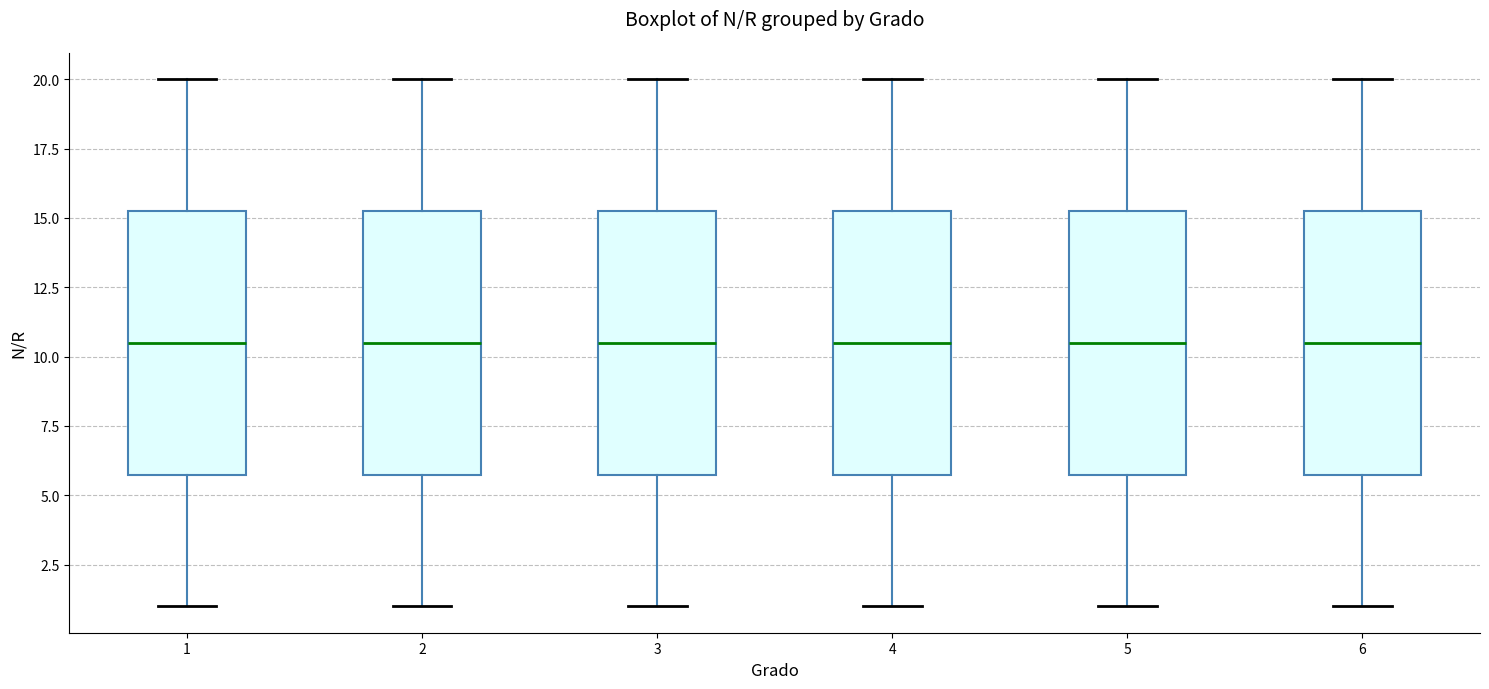

Where does the lower whisker of the box at x = 4 end on the y-axis? The values are not printed on the chart, so give them approximately, as read against the axis.

1.0